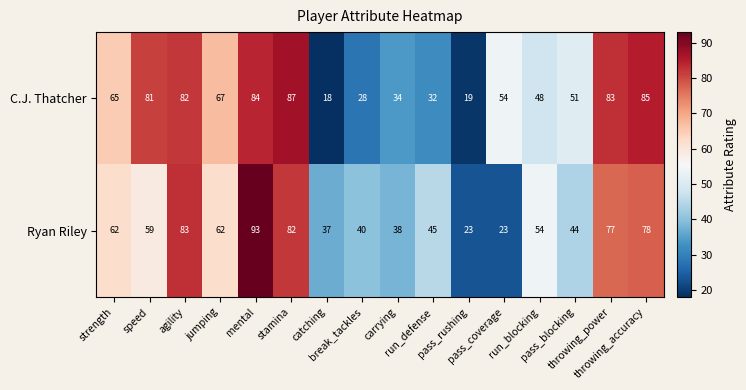

At run_defense, list the series in order from largest to smallest.

Ryan Riley, C.J. Thatcher